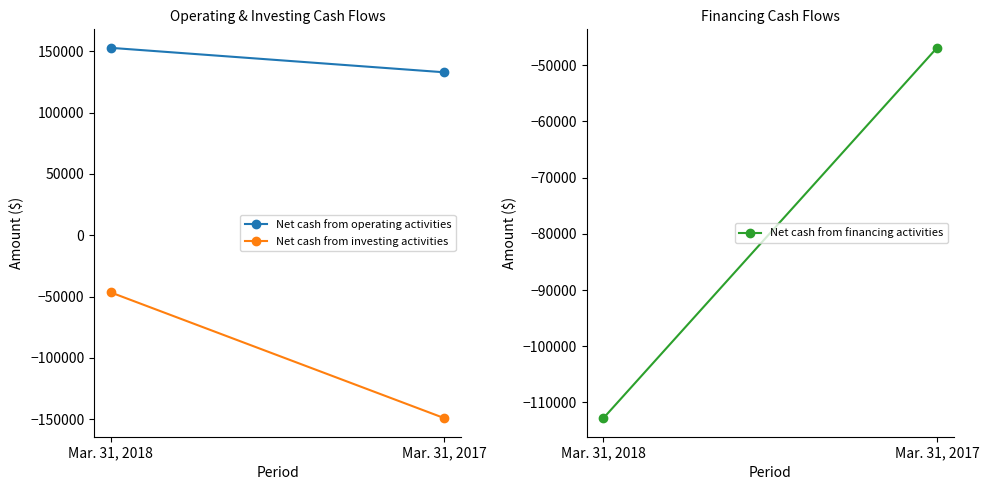

At which label does Net cash from financing activities reach its peak?

Mar. 31, 2017